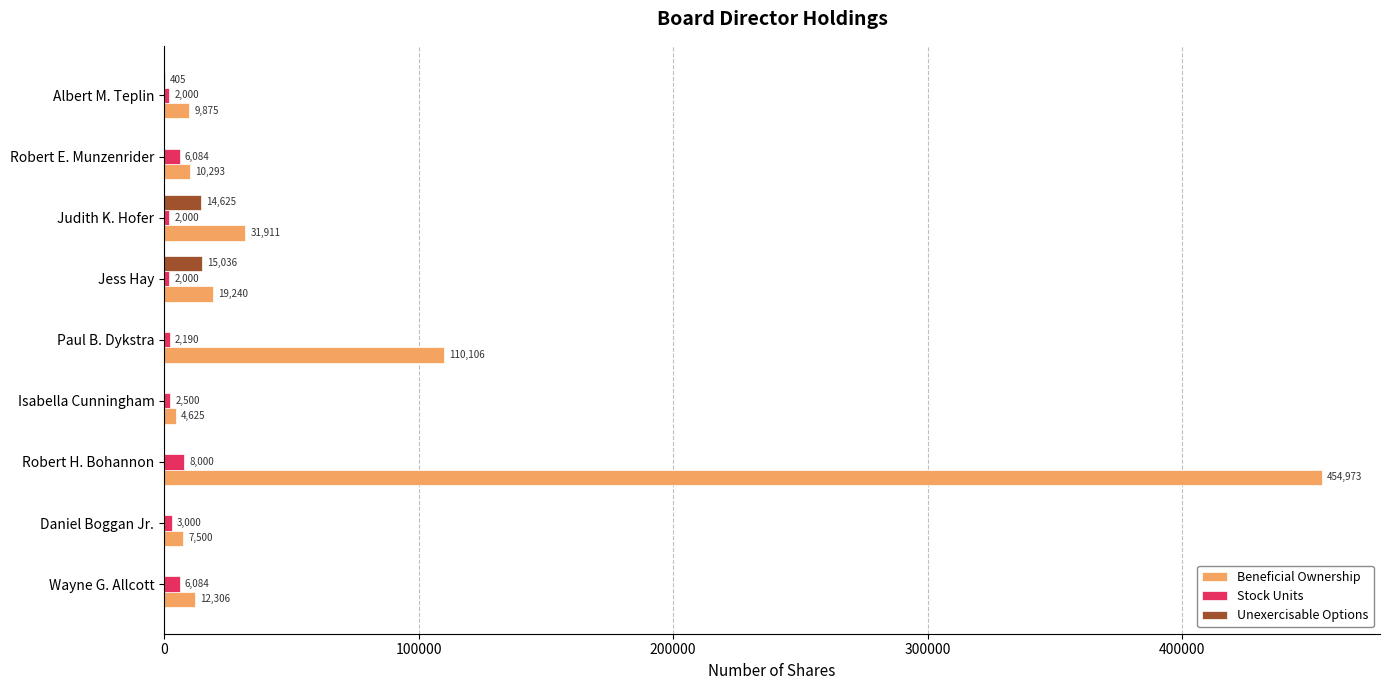

Which series changed the most between Wayne G. Allcott and Judith K. Hofer?

Beneficial Ownership